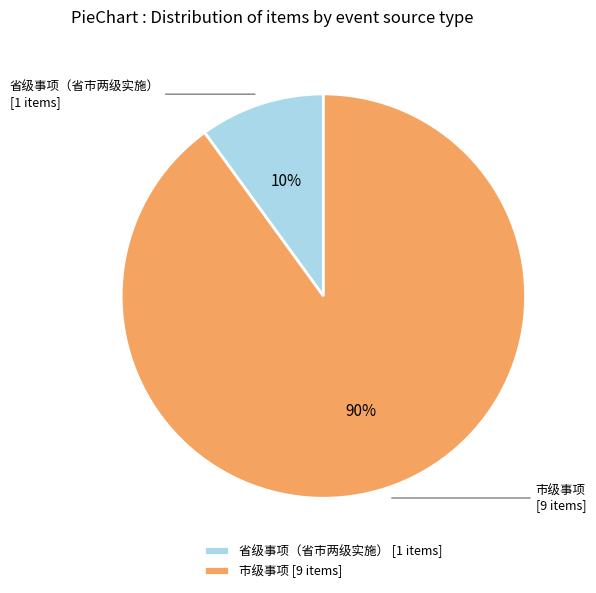

Which slice is the largest?

市级事项